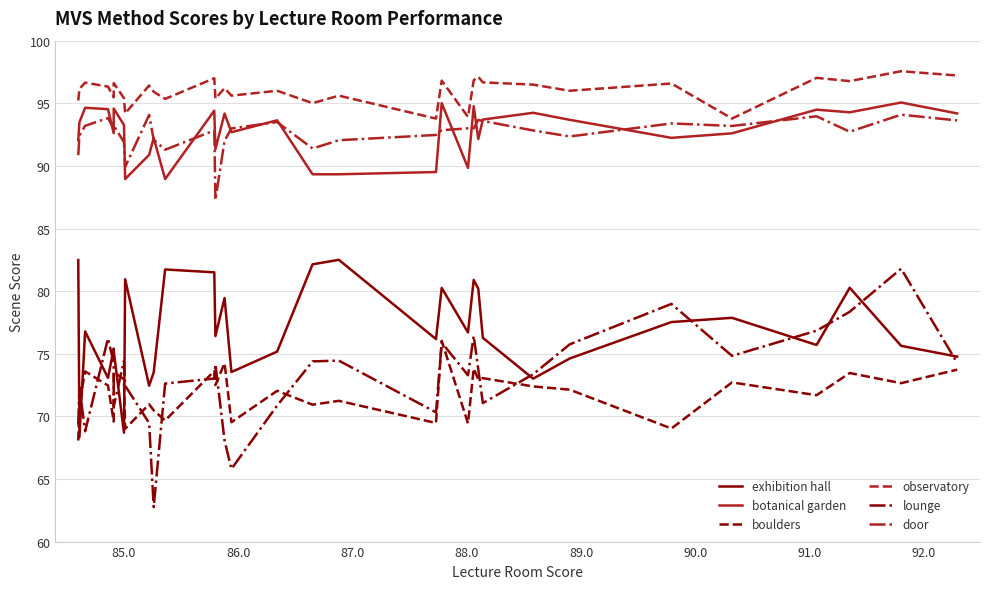

How many values in the exhibition hall series are below 76?

14